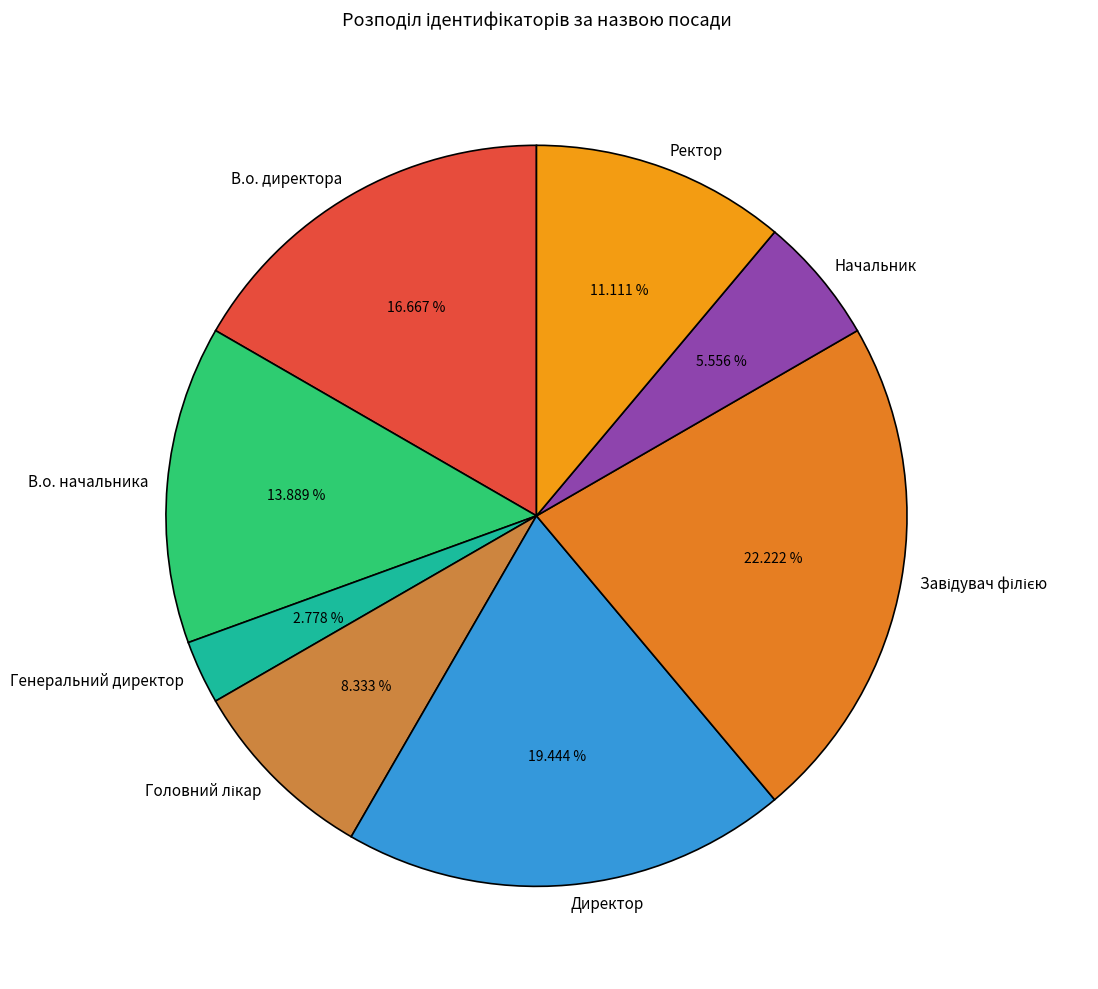

True or false: В.о. начальника accounts for 14% of the total.

True